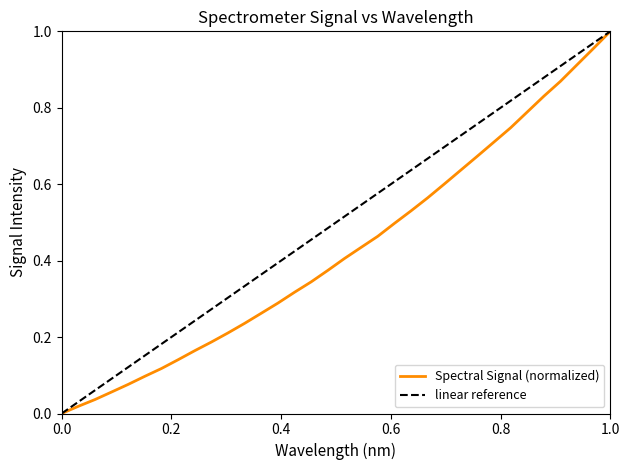

What is the sum of all values?

14.6